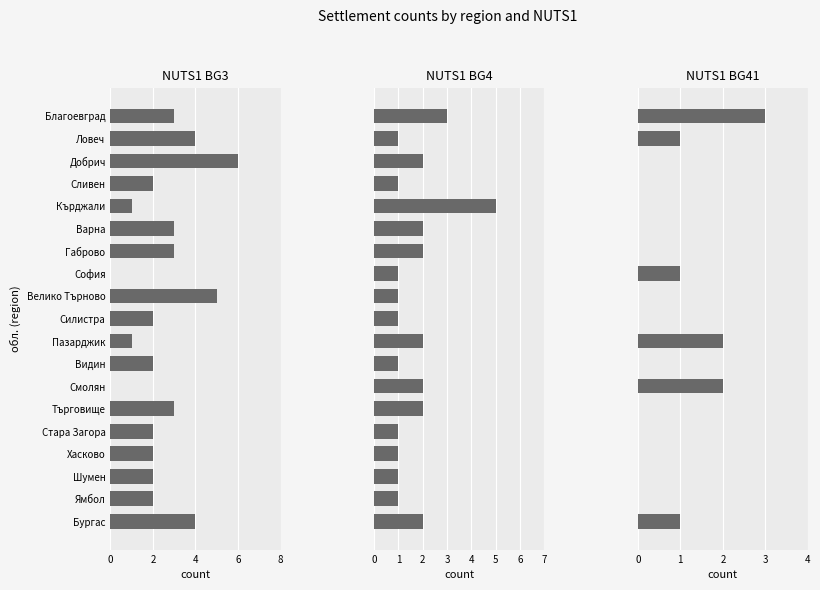

List the series in order of their overall mean, highest first.

NUTS1 BG3, NUTS1 BG4, NUTS1 BG41